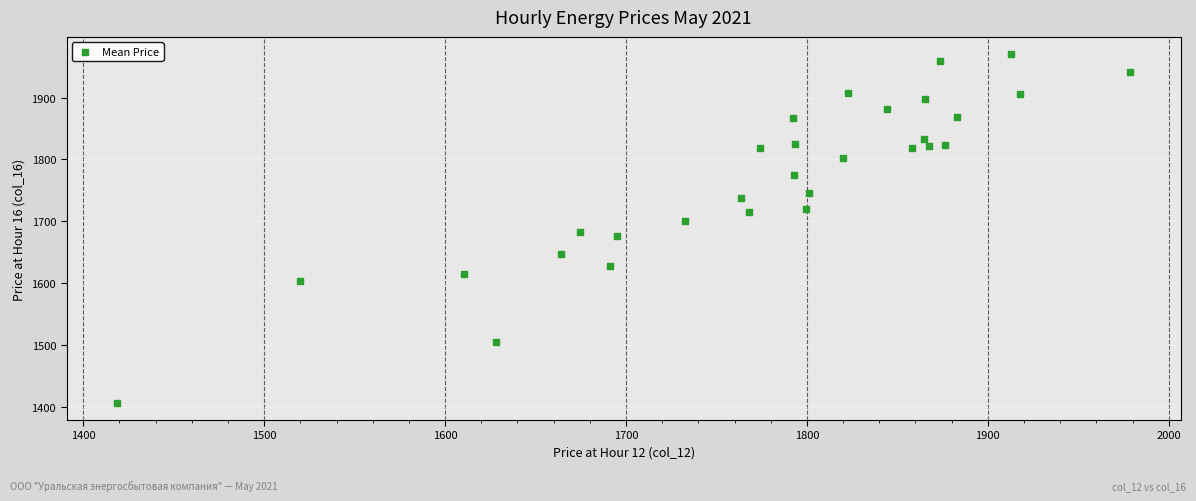

What is the range of X values (max minus min)?

559.9